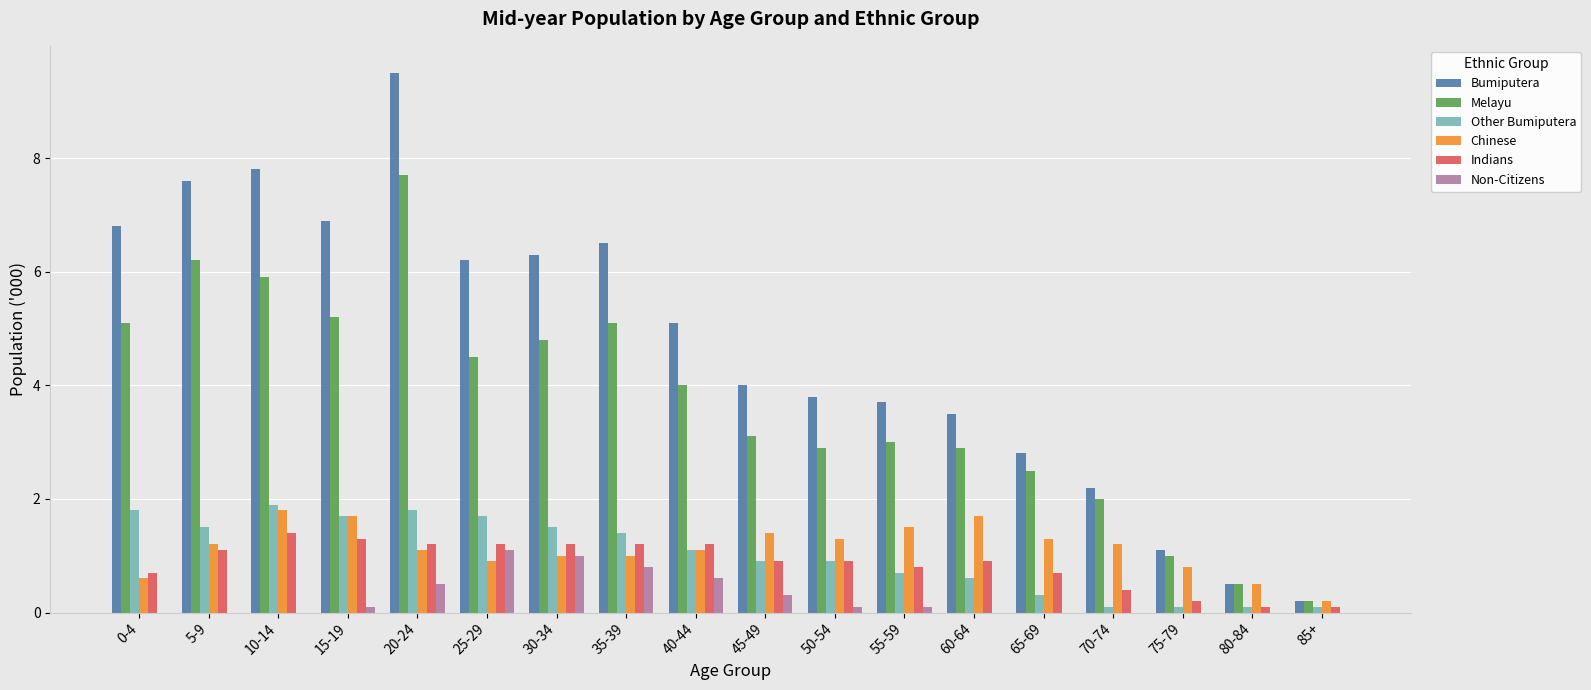

True or false: Other Bumiputera has a value of 0.1 at 75-79.

True